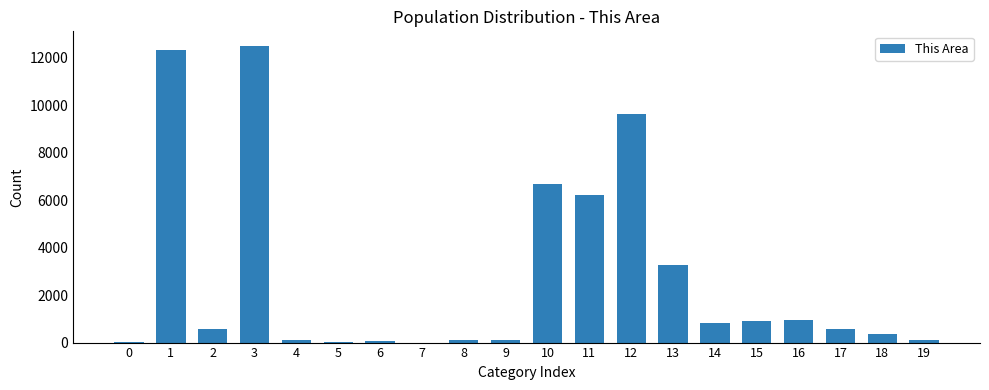

Are the bars horizontal?

No